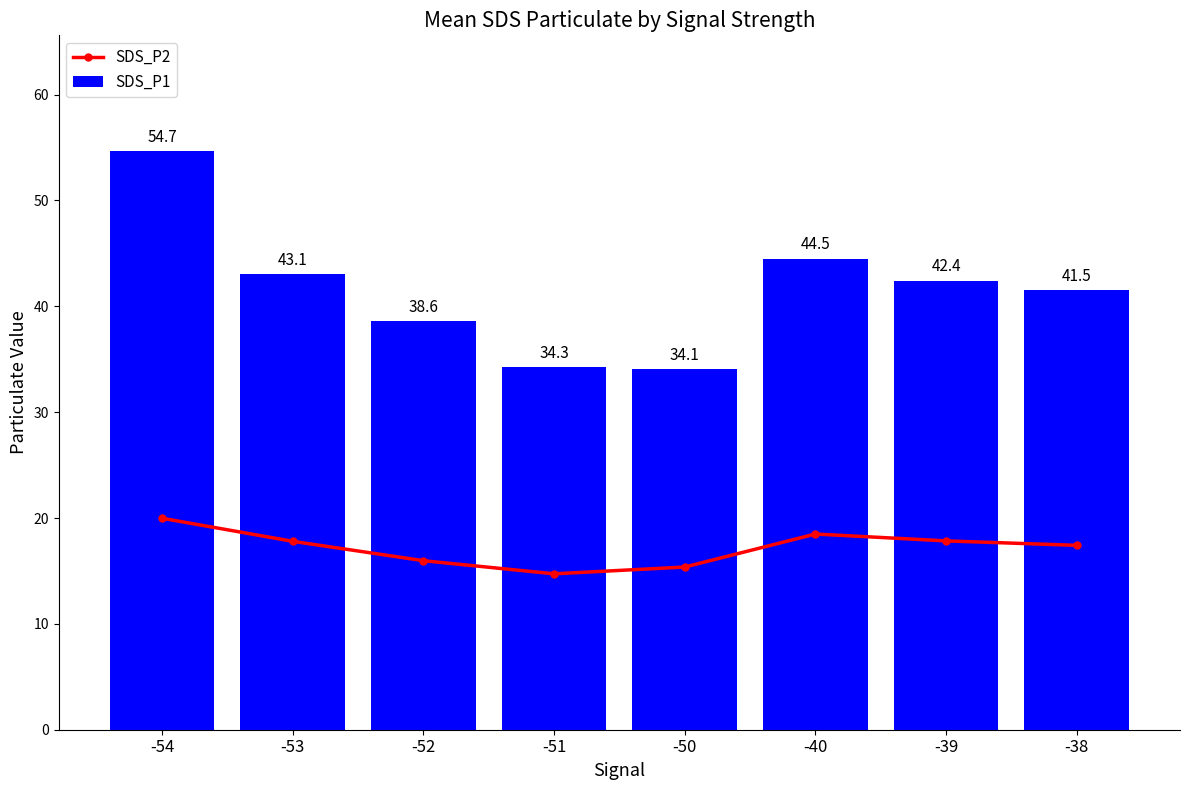

At which label does SDS_P1 first exceed 42?

-54